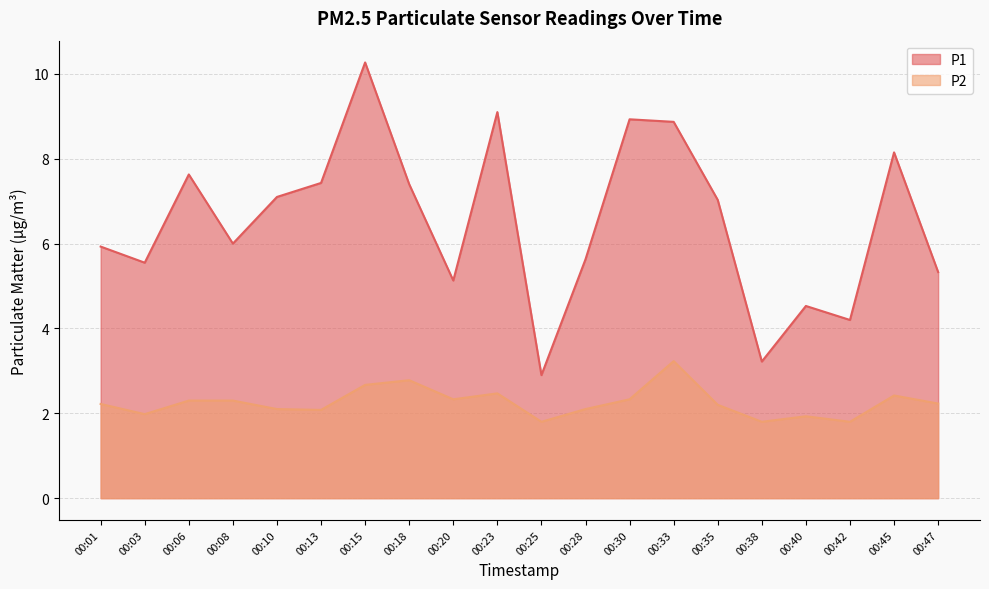

Does the chart display data point markers on the line(s)?

No